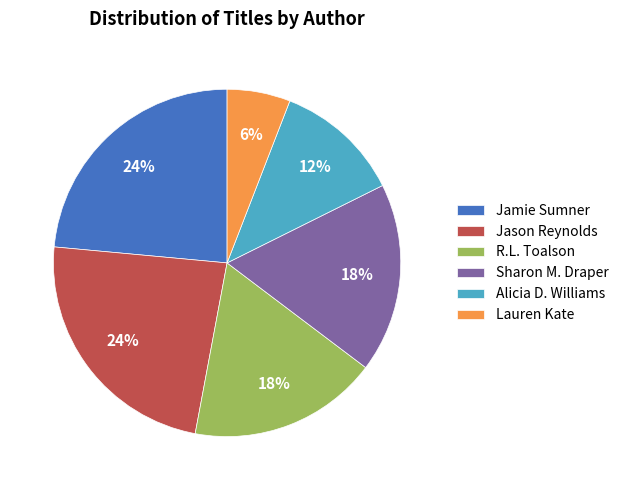

How many segments does this pie chart have?

6